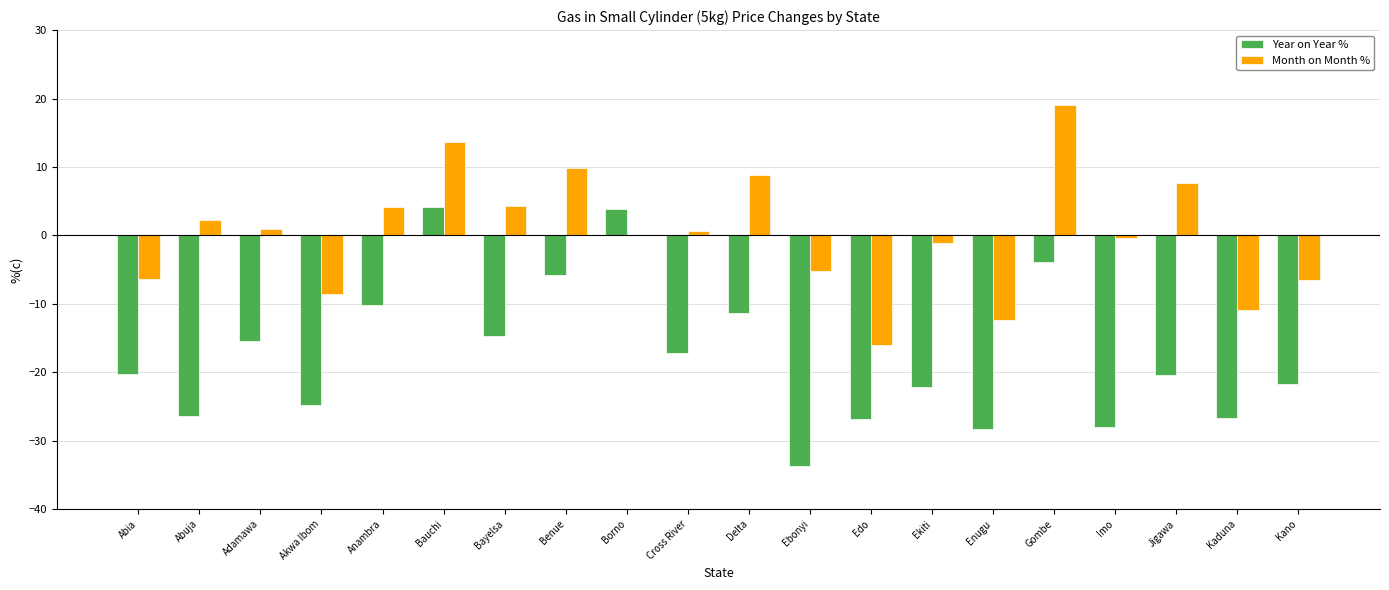

Which series changed the most between Abuja and Imo?

Month on Month %